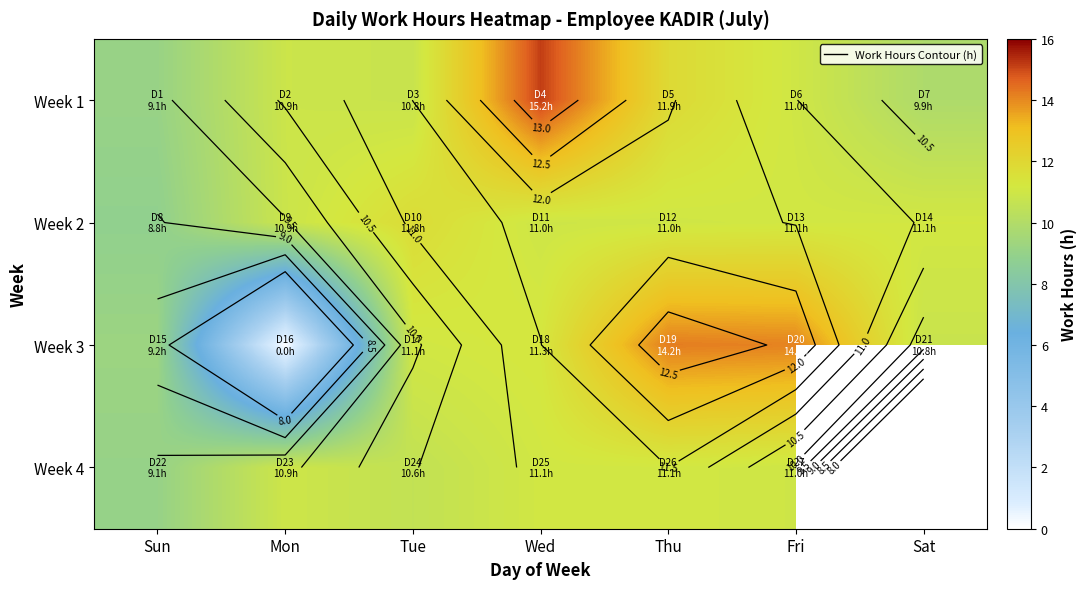

Which category has the highest value in the Week 2 series?

Tue